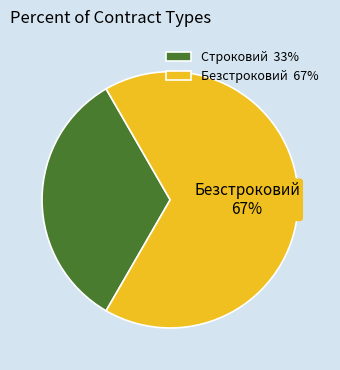

Is the sum of Безстроковий and Строковий greater than half?

Yes